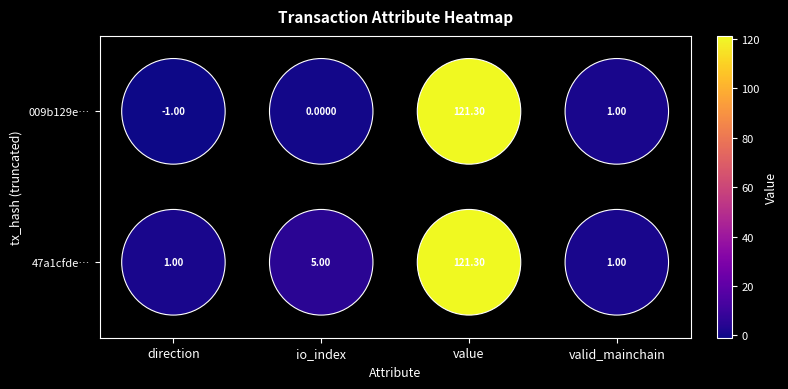

How many values in the 47a1cfde… series are below 5?

2